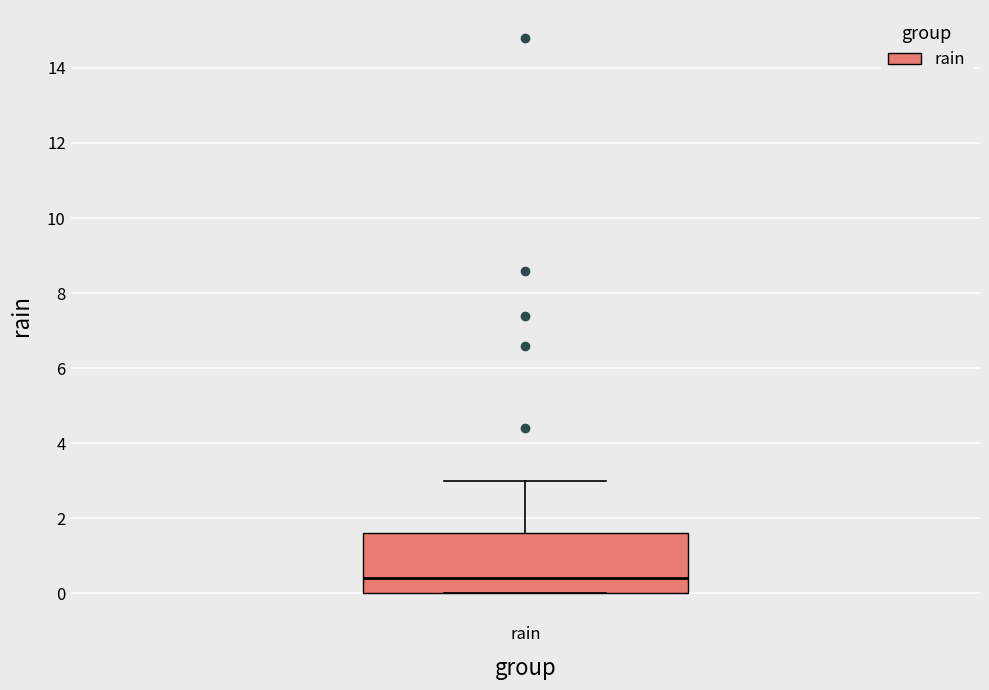

Where does the median line of the box for rain sit on the y-axis? The values are not printed on the chart, so give them approximately, as read against the axis.

0.4